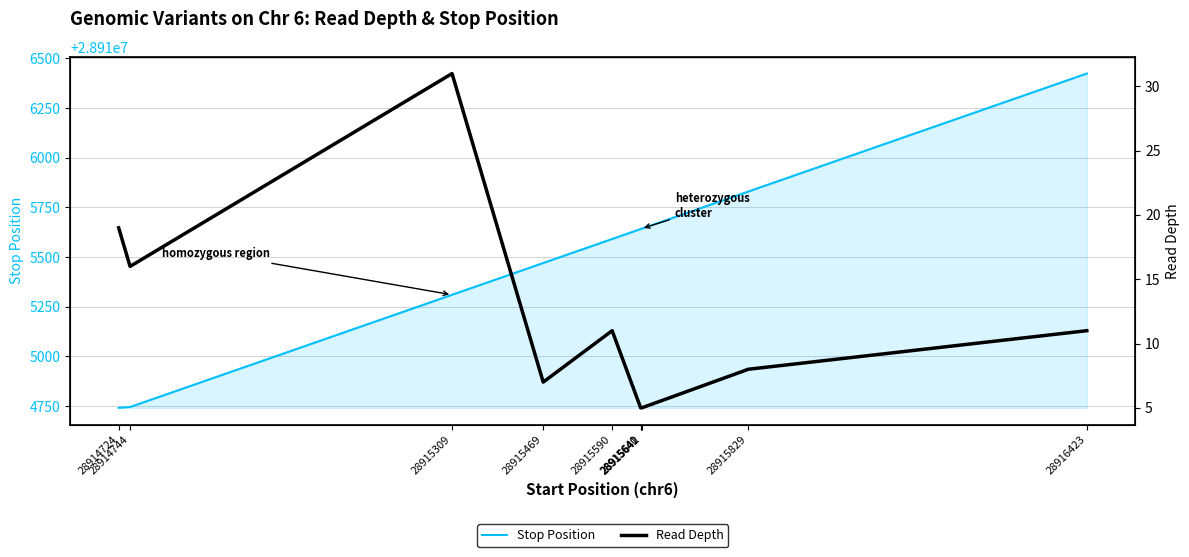

What is the difference between the maximum and minimum values in the Stop Position series?

1683